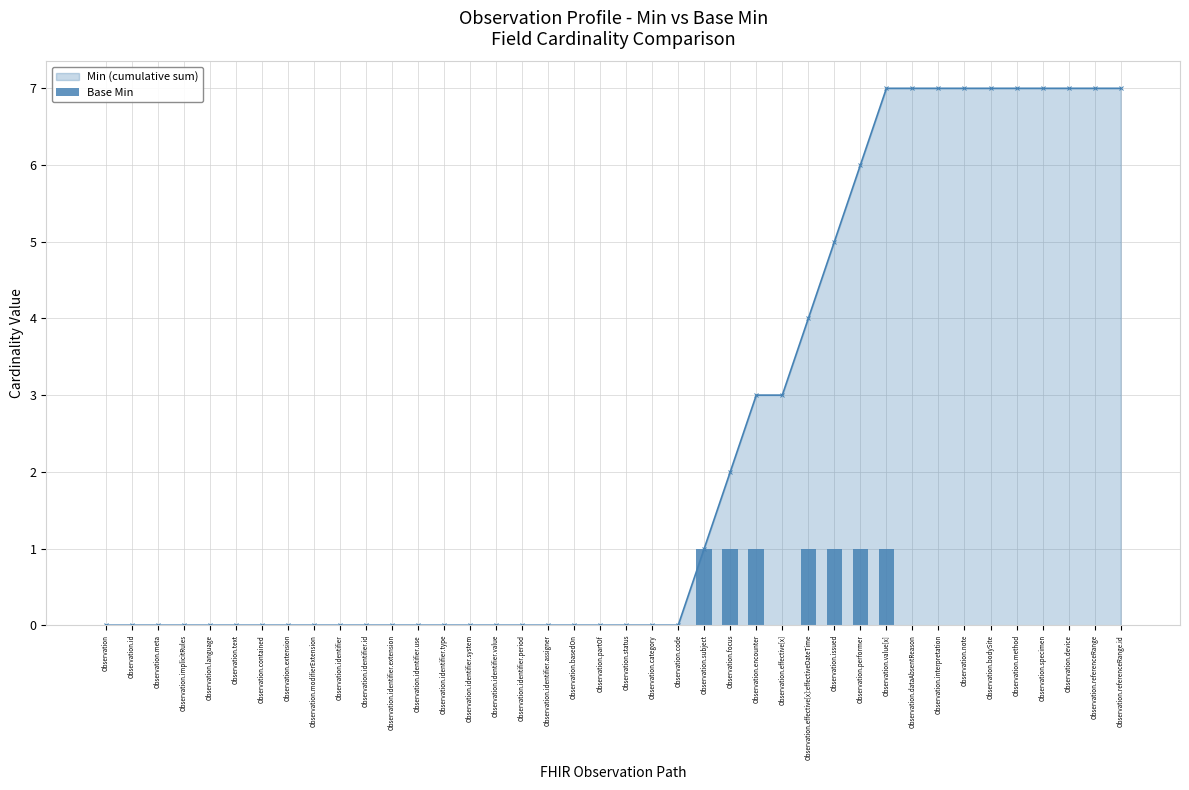

At which category is the sum across all series the highest?

Observation.value[x]